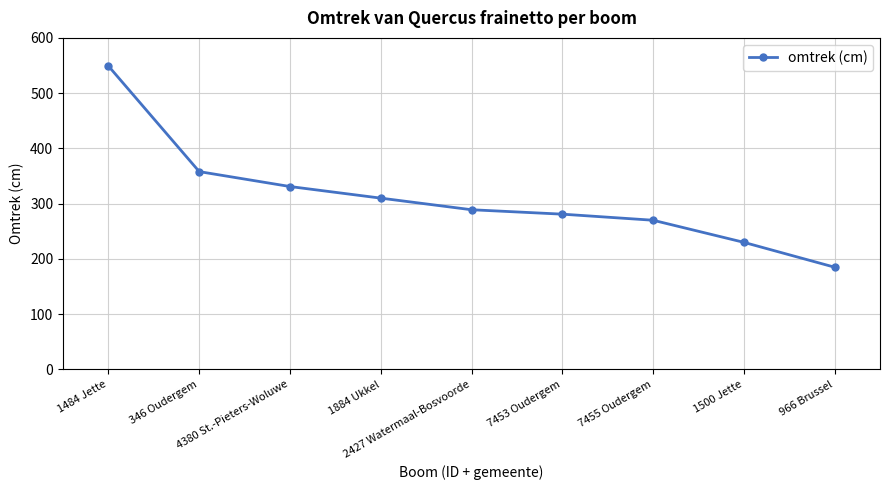

Reading right to left, list all the values displayed in this chart.

185	230	270	281	289	310	331	358	549